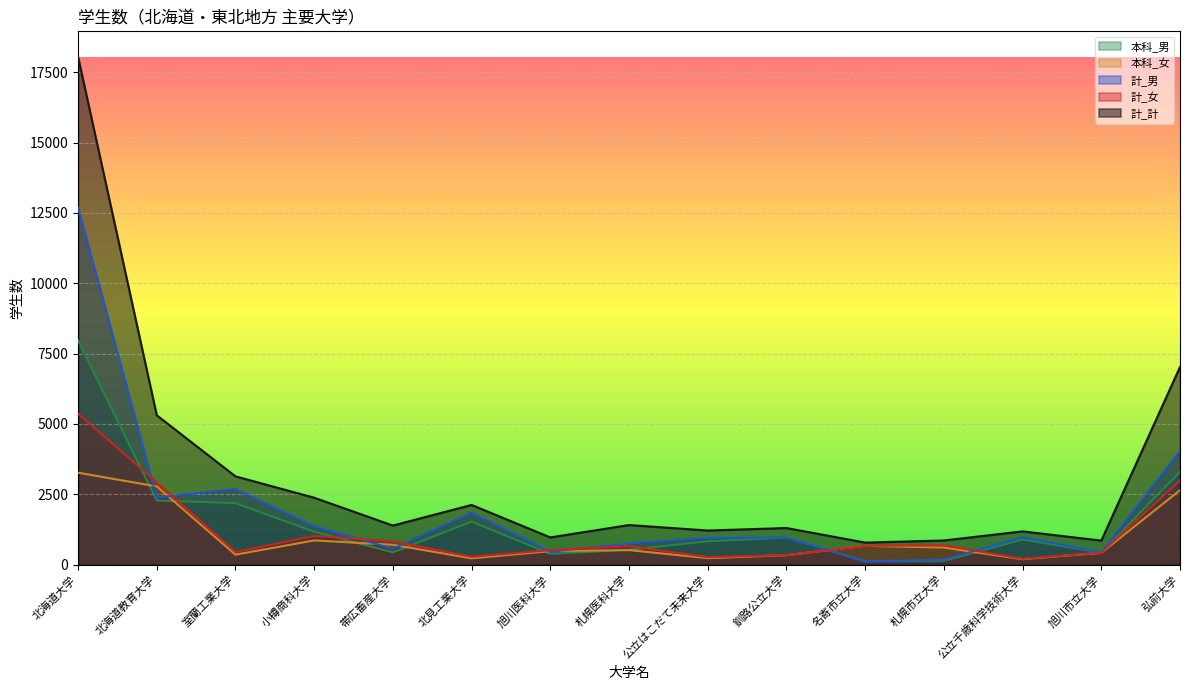

What position from the left is 札幌医科大学?

8